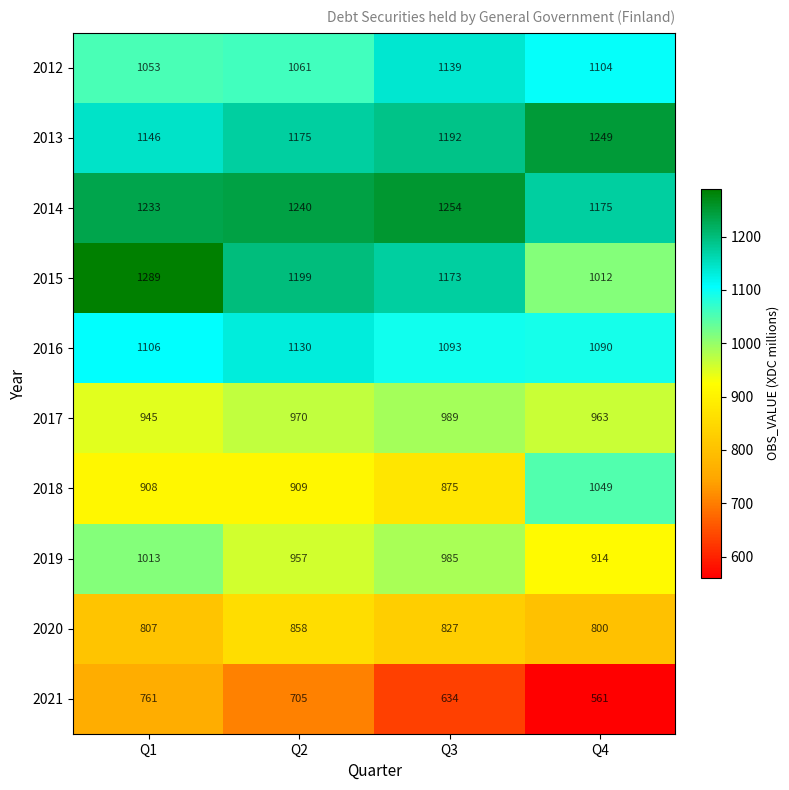

What is the difference between the maximum and minimum values in the 2021 series?

200